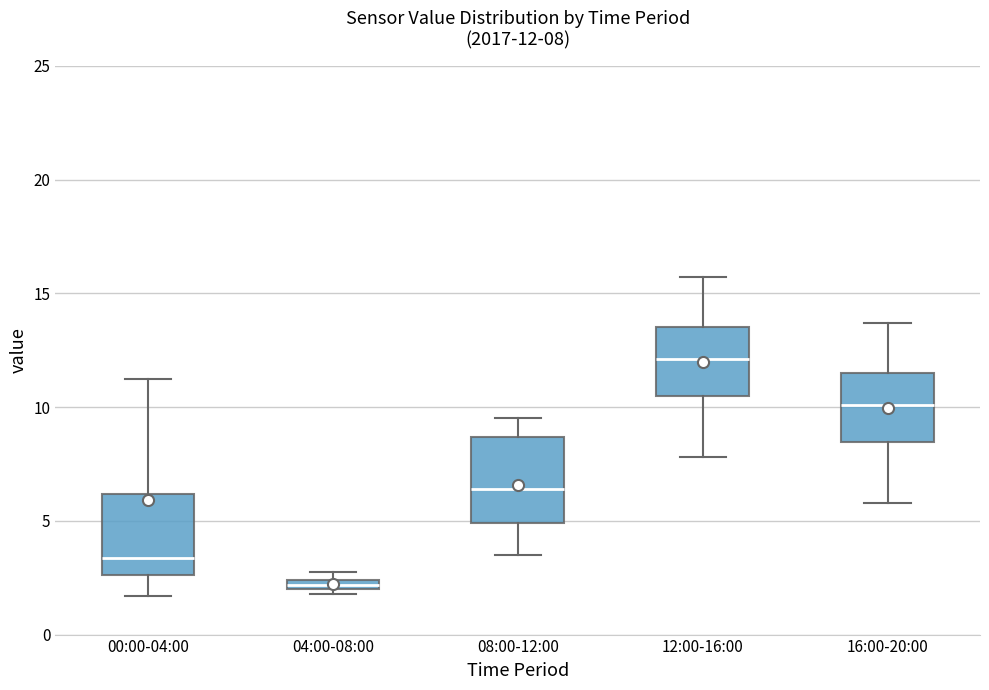

Which box's median line is the highest?

12:00-16:00